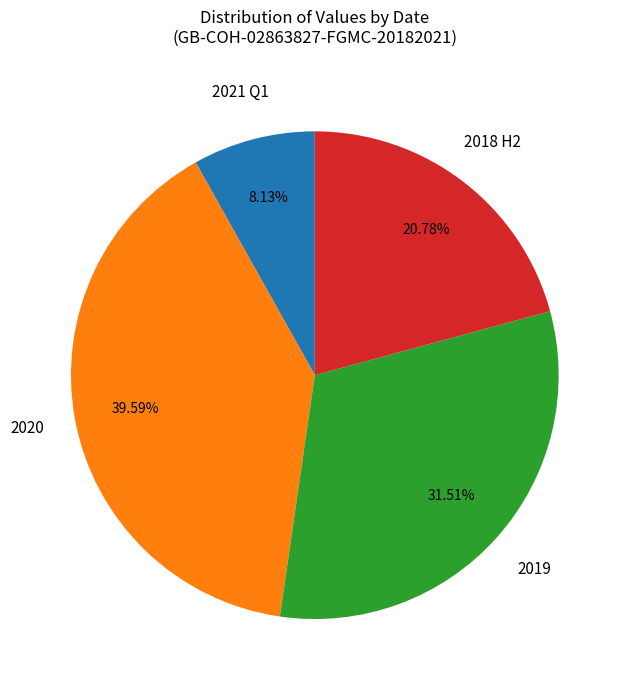

Rank the categories by value from lowest to highest.

2021 Q1, 2018 H2, 2019, 2020